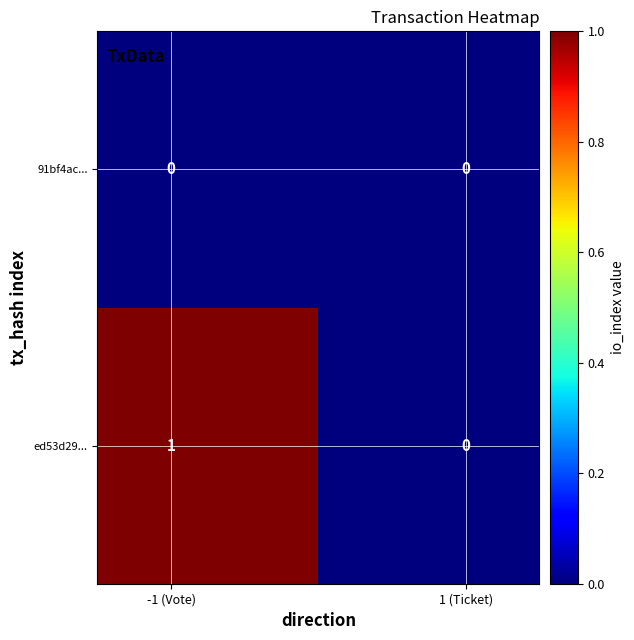

Which series has the largest total across all categories?

ed53d29...